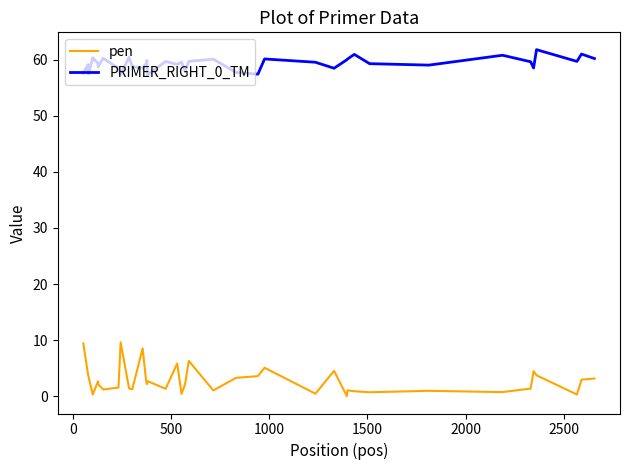

What is the difference between the second highest and second lowest values in the PRIMER_RIGHT_0_TM series?

3.7